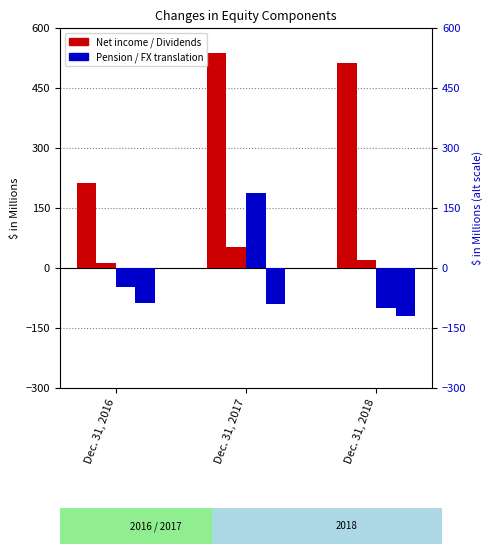

At which label is Net income (loss) closest to 375?

Dec. 31, 2018